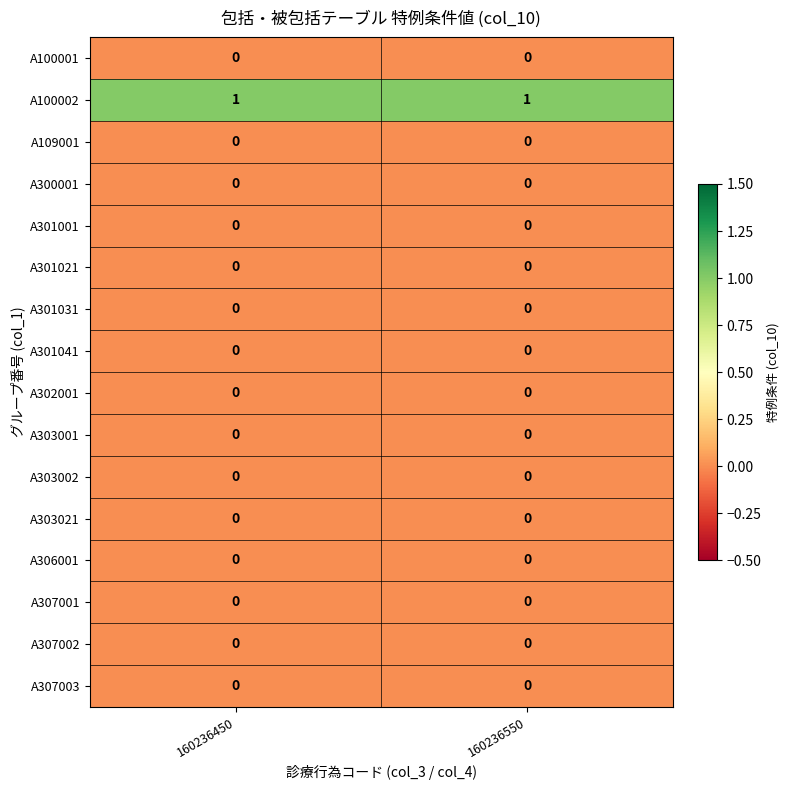

Which series has the largest total across all categories?

A100002